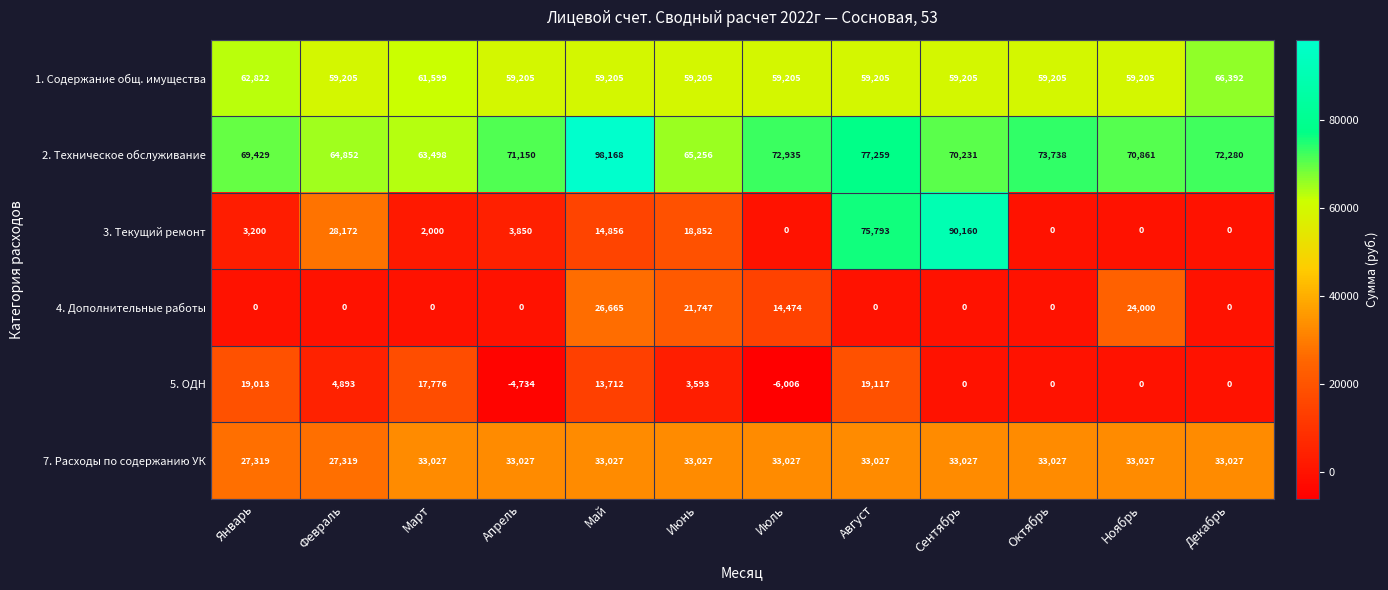

How many data points does each series have?

12